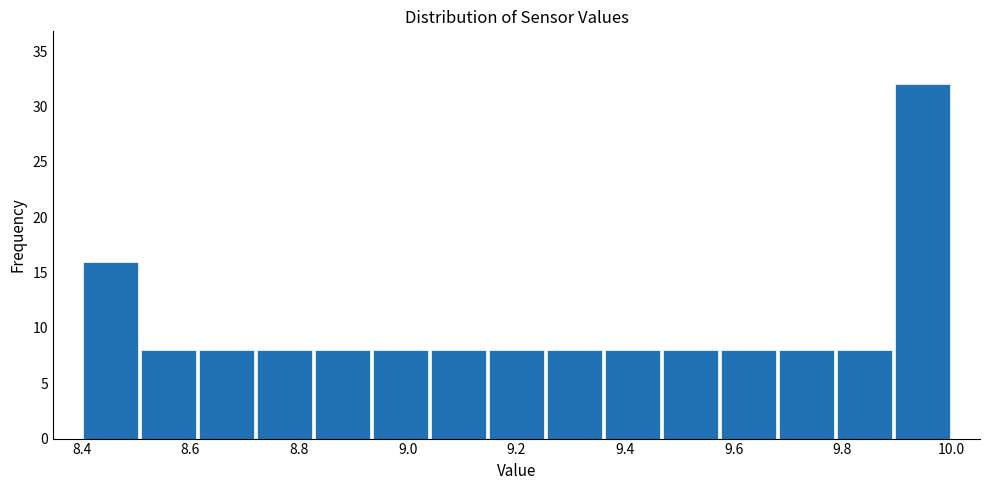

Reading left to right, list every bar in this chart as the range it spans on the x-axis followed by its height. Neither the bar edges nor the heights are printed on the chart, so give them approximately, as read against the axes.

8.40 to 8.50: 16
8.50 to 8.62: 8
8.62 to 8.72: 8
8.72 to 8.82: 8
8.82 to 8.94: 8
8.94 to 9.04: 8
9.04 to 9.14: 8
9.14 to 9.26: 8
9.26 to 9.36: 8
9.36 to 9.46: 8
9.46 to 9.58: 8
9.58 to 9.68: 8
9.68 to 9.78: 8
9.78 to 9.90: 8
9.90 to 10.00: 32